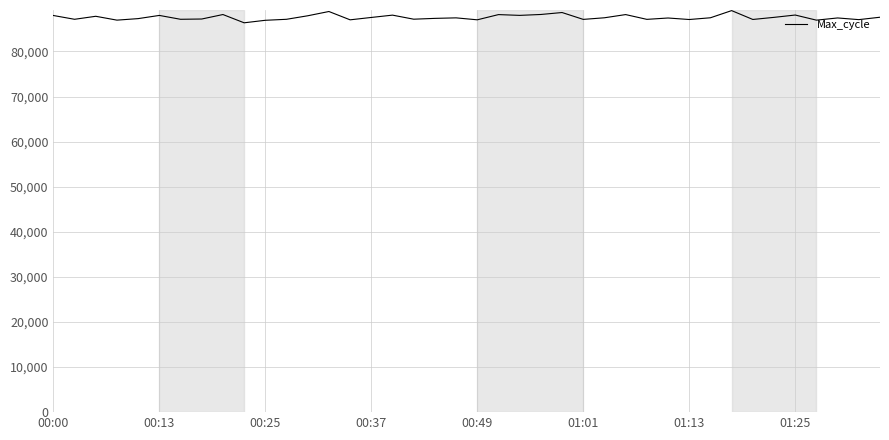

What is the difference between the maximum and minimum values?

2704